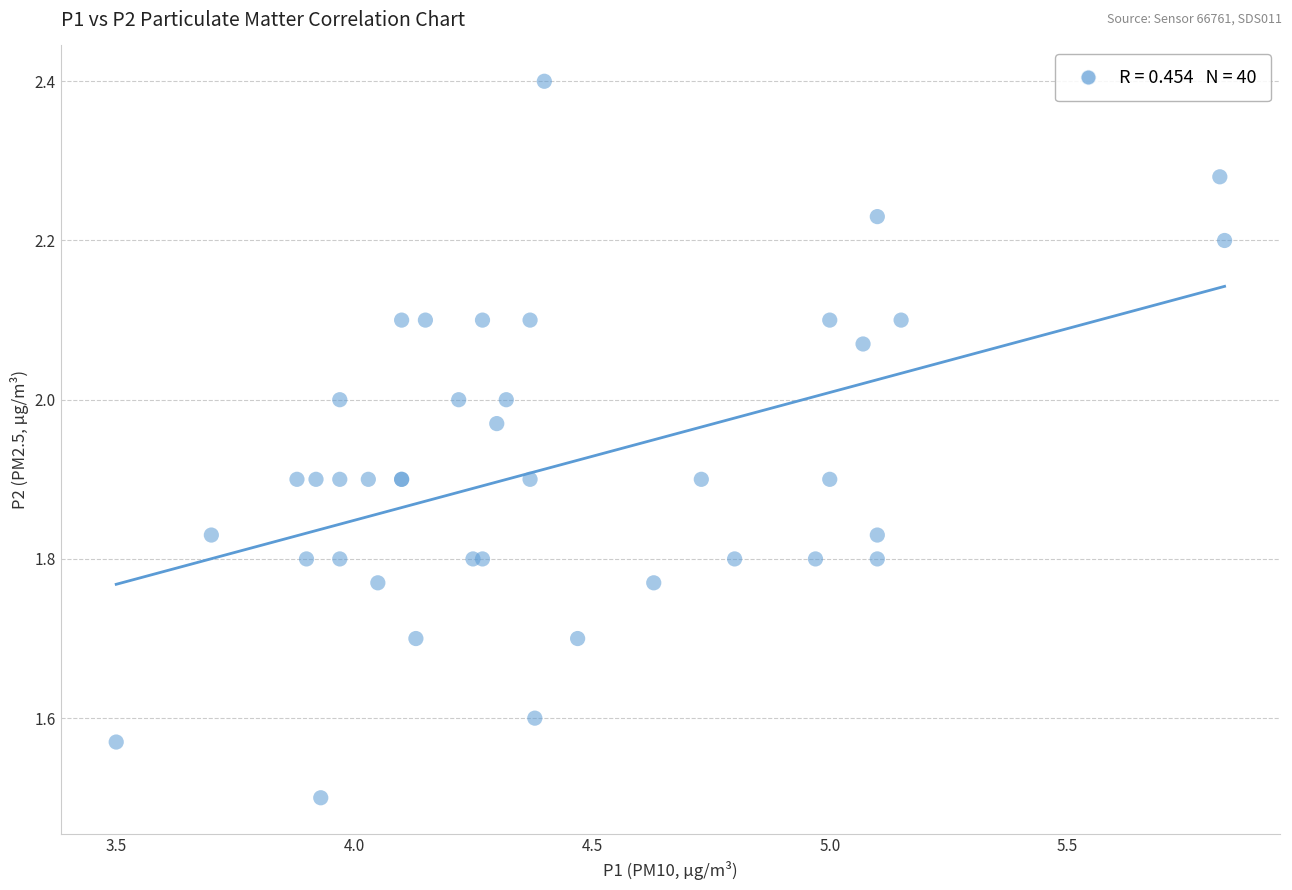

What Y value in the scatter plot is closest to 1?

1.5